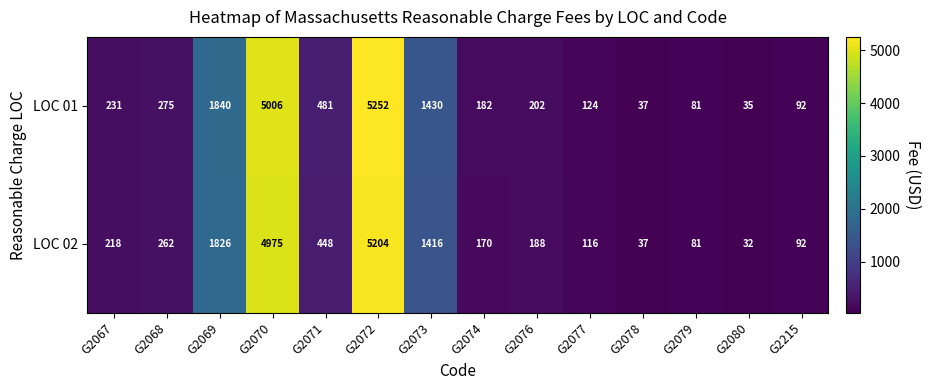

At which category does the chart reach its peak across all series?

G2072